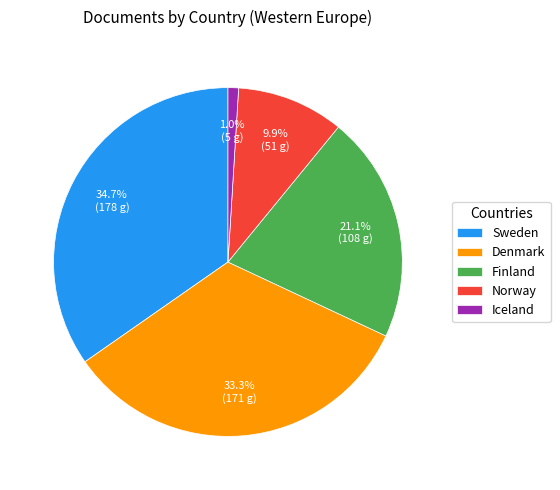

What is the smallest slice in the pie chart?

Iceland